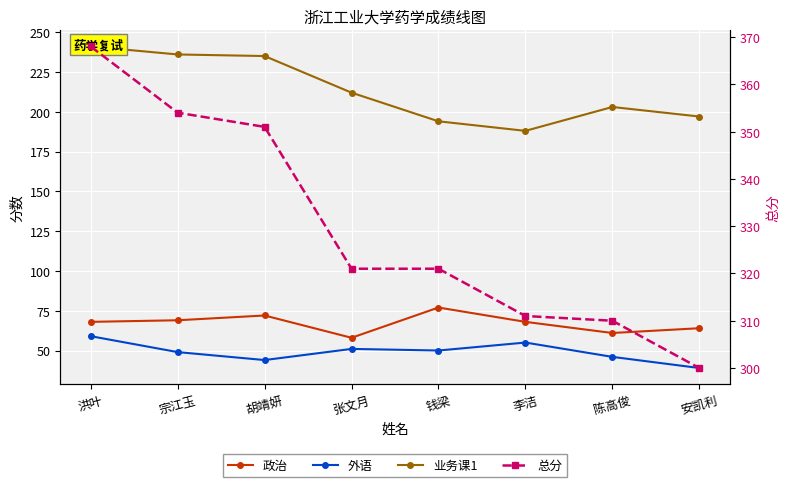

Read the 业务课1 value at 陈高俊, to the nearest 5.

205